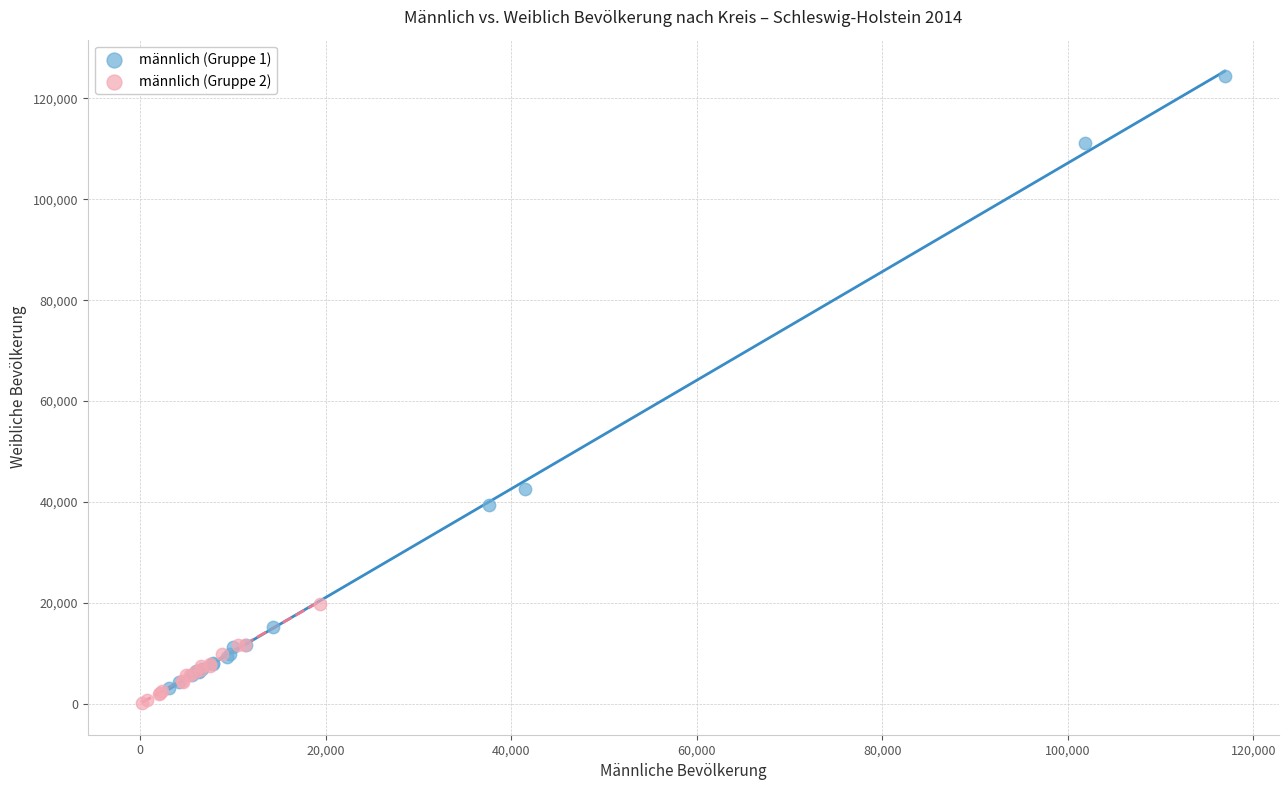

Which series has the widest spread of Y values?

männlich (Gruppe 1)